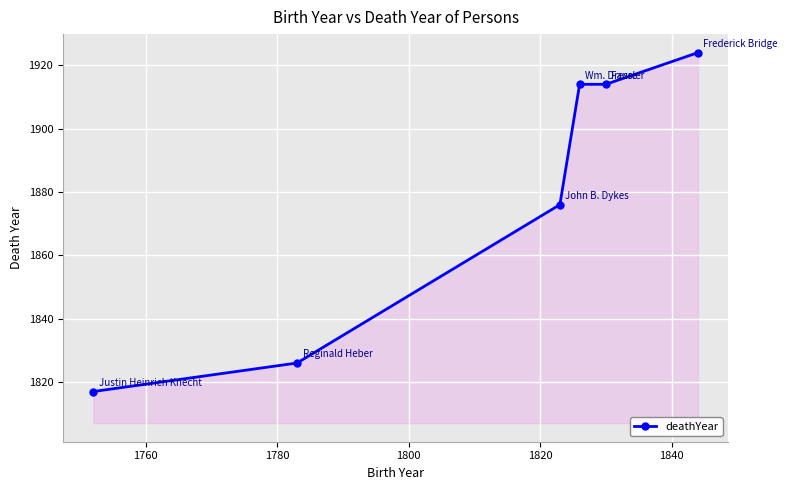

How many data points are less than 1914?

3